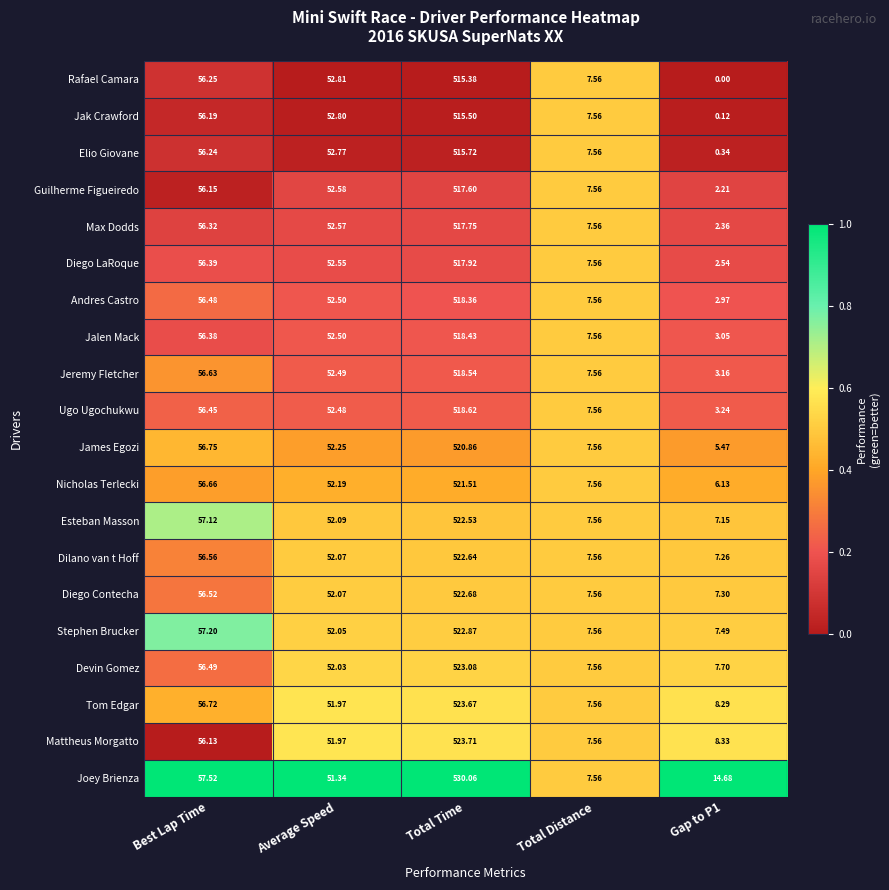

Rank the series at Best Lap Time from lowest to highest value.

Mattheus Morgatto, Guilherme Figueiredo, Jak Crawford, Elio Giovane, Rafael Camara, Max Dodds, Jalen Mack, Diego LaRoque, Ugo Ugochukwu, Andres Castro, Devin Gomez, Diego Contecha, Dilano van t Hoff, Jeremy Fletcher, Nicholas Terlecki, Tom Edgar, James Egozi, Esteban Masson, Stephen Brucker, Joey Brienza